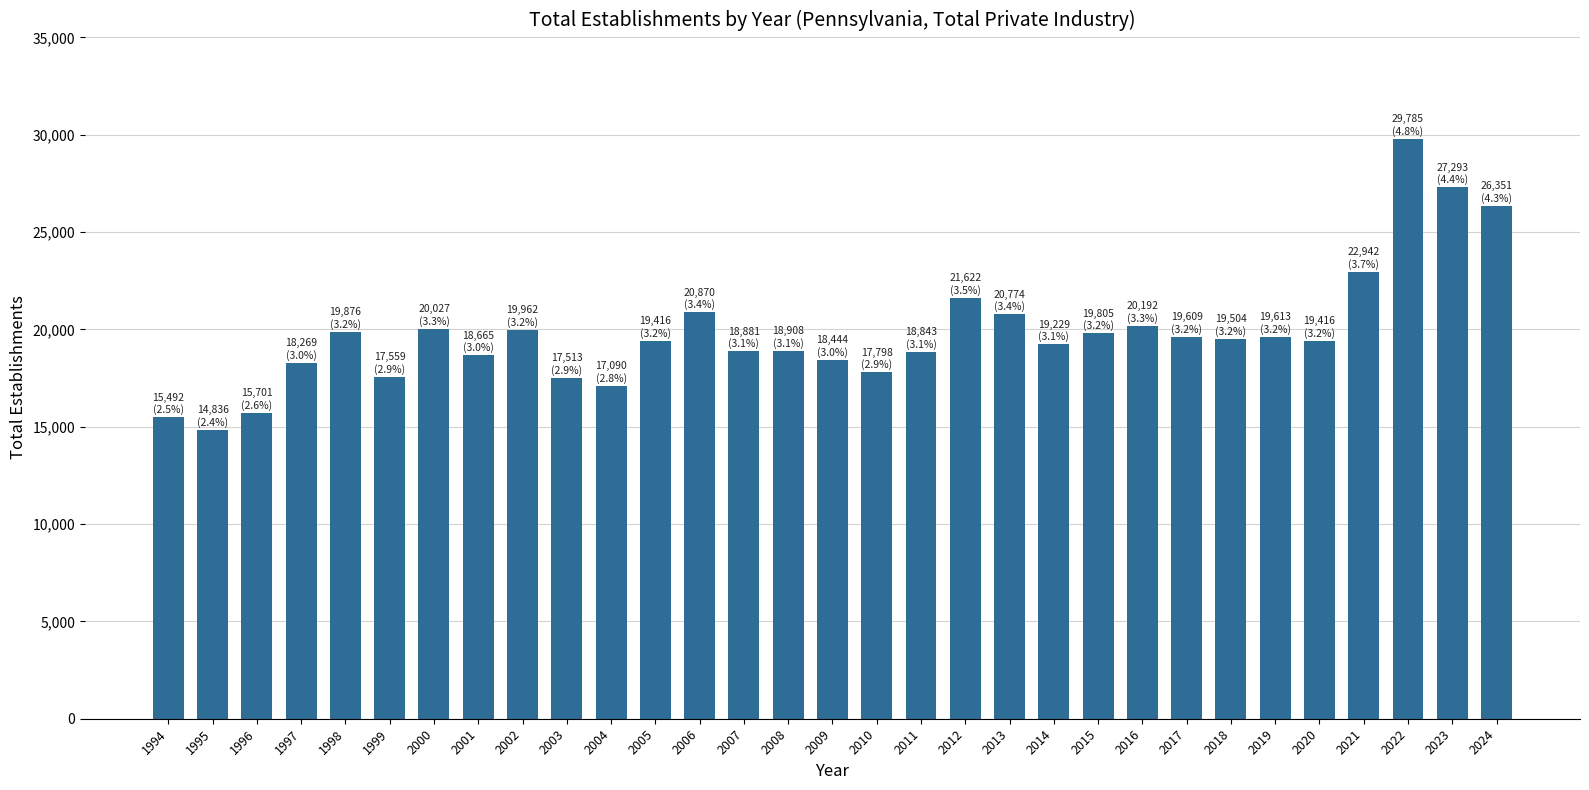

What is the approximate value at 2021, to the nearest 100?

22900